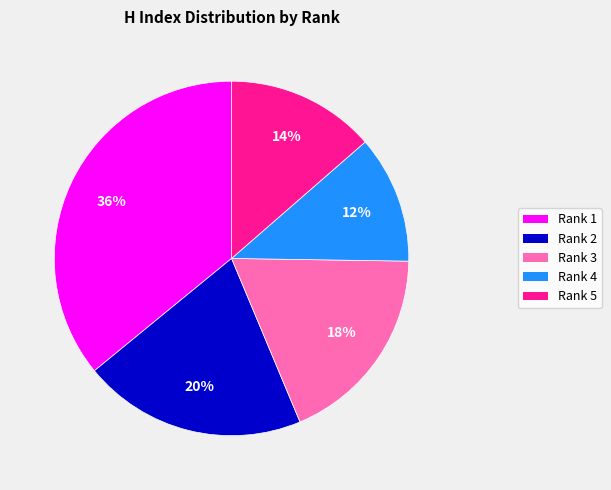

To the nearest percent, what percentage of the pie is Rank 5?

14%